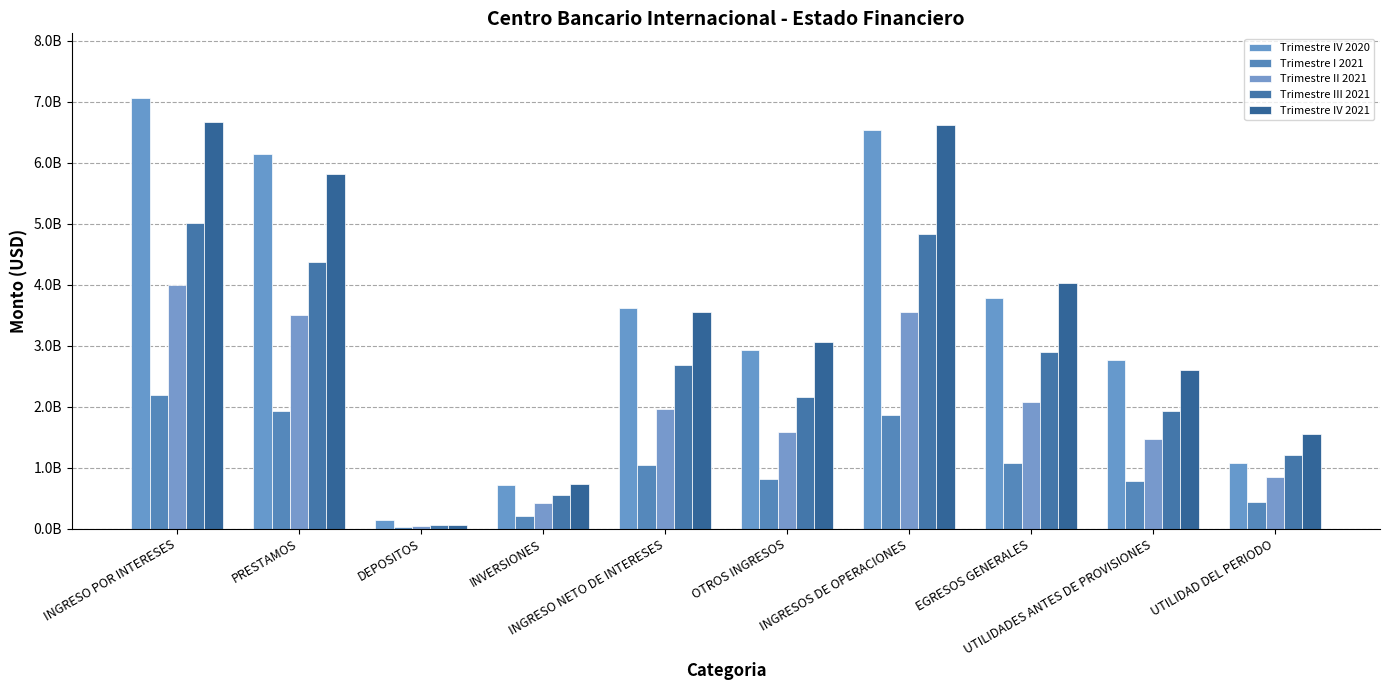

The value of Trimestre III 2021 at INGRESO POR INTERESES is 1952348416.9. True or false?

False